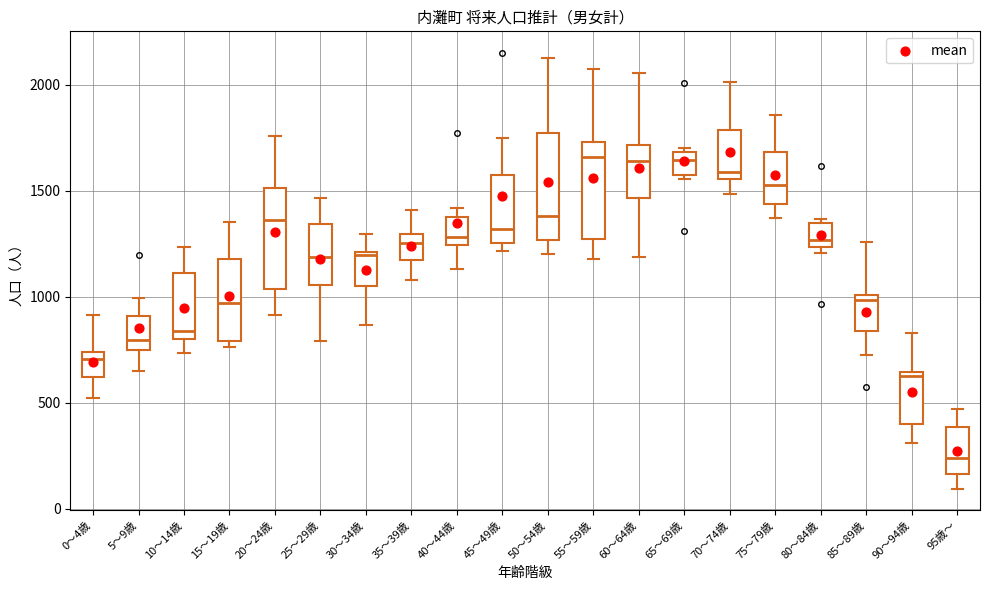

Reading left to right, read every box against the y-axis: the position of its median line, the range the box covers, and the ends of its whiskers. The values are not printed on the chart, so give them approximately, as read against the axis.

0～4歳: median 700, box 600 to 750, whiskers 500 to 900
5～9歳: median 800, box 750 to 900, whiskers 650 to 1000
10～14歳: median 850, box 800 to 1100, whiskers 750 to 1250
15～19歳: median 950, box 800 to 1200, whiskers 750 to 1350
20～24歳: median 1350, box 1050 to 1500, whiskers 900 to 1750
25～29歳: median 1200, box 1050 to 1350, whiskers 800 to 1450
30～34歳: median 1200, box 1050 to 1200, whiskers 850 to 1300
35～39歳: median 1250, box 1200 to 1300, whiskers 1100 to 1400
40～44歳: median 1300, box 1250 to 1400, whiskers 1150 to 1400 (just above the box's upper edge)
45～49歳: median 1300, box 1250 to 1550, whiskers 1200 to 1750
50～54歳: median 1400, box 1250 to 1750, whiskers 1200 to 2150
55～59歳: median 1650, box 1250 to 1750, whiskers 1200 to 2100
60～64歳: median 1650, box 1450 to 1700, whiskers 1200 to 2050
65～69歳: median 1650, box 1600 to 1700, whiskers 1550 to 1700 (just above the box's upper edge)
70～74歳: median 1600, box 1550 to 1800, whiskers 1500 to 2000
75～79歳: median 1550, box 1450 to 1700, whiskers 1350 to 1850
80～84歳: median 1250 (just above the box's lower edge), box 1250 to 1350, whiskers 1200 to 1350 (just above the box's upper edge)
85～89歳: median 1000 (just below the box's upper edge), box 850 to 1000, whiskers 700 to 1250
90～94歳: median 650 (just below the box's upper edge), box 400 to 650, whiskers 300 to 850
95歳～: median 250, box 150 to 400, whiskers 100 to 450